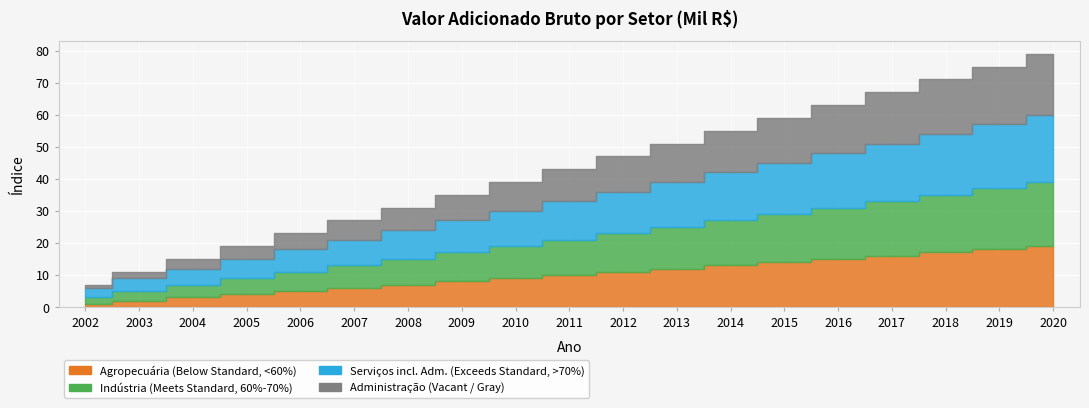

What is the value of the adm point at the 17th from the left?

17